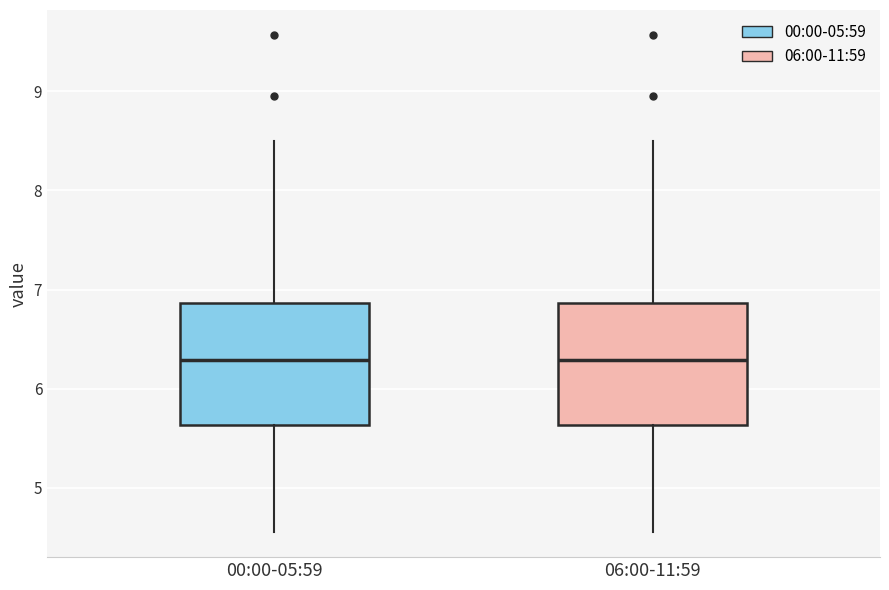

Where does the median line of the box for 06:00-11:59 sit on the y-axis? The values are not printed on the chart, so give them approximately, as read against the axis.

6.3